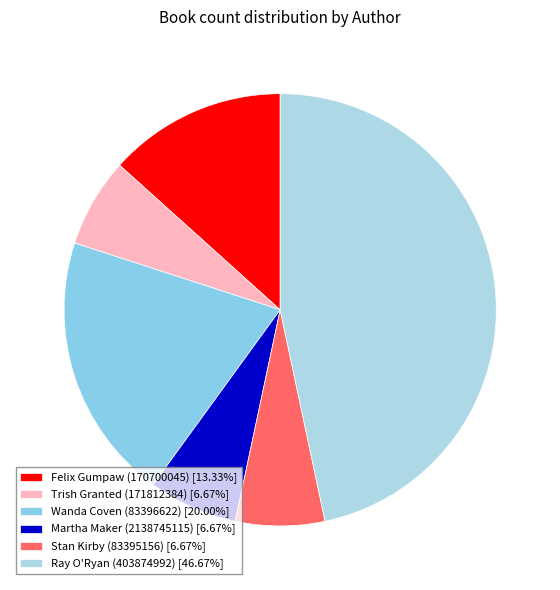

How many segments does this pie chart have?

6